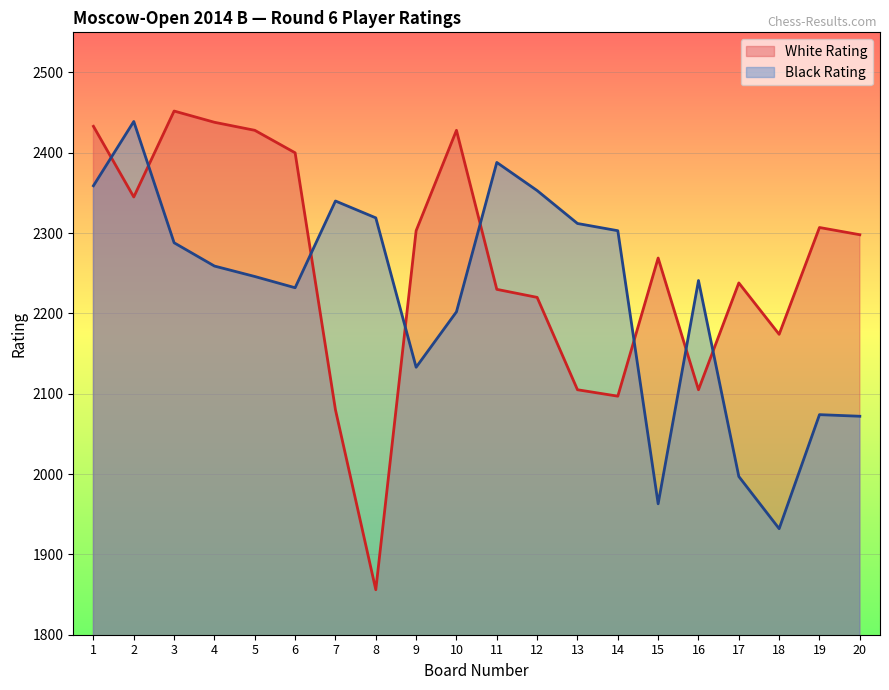

What is the sum of all Black Rating values?

44452